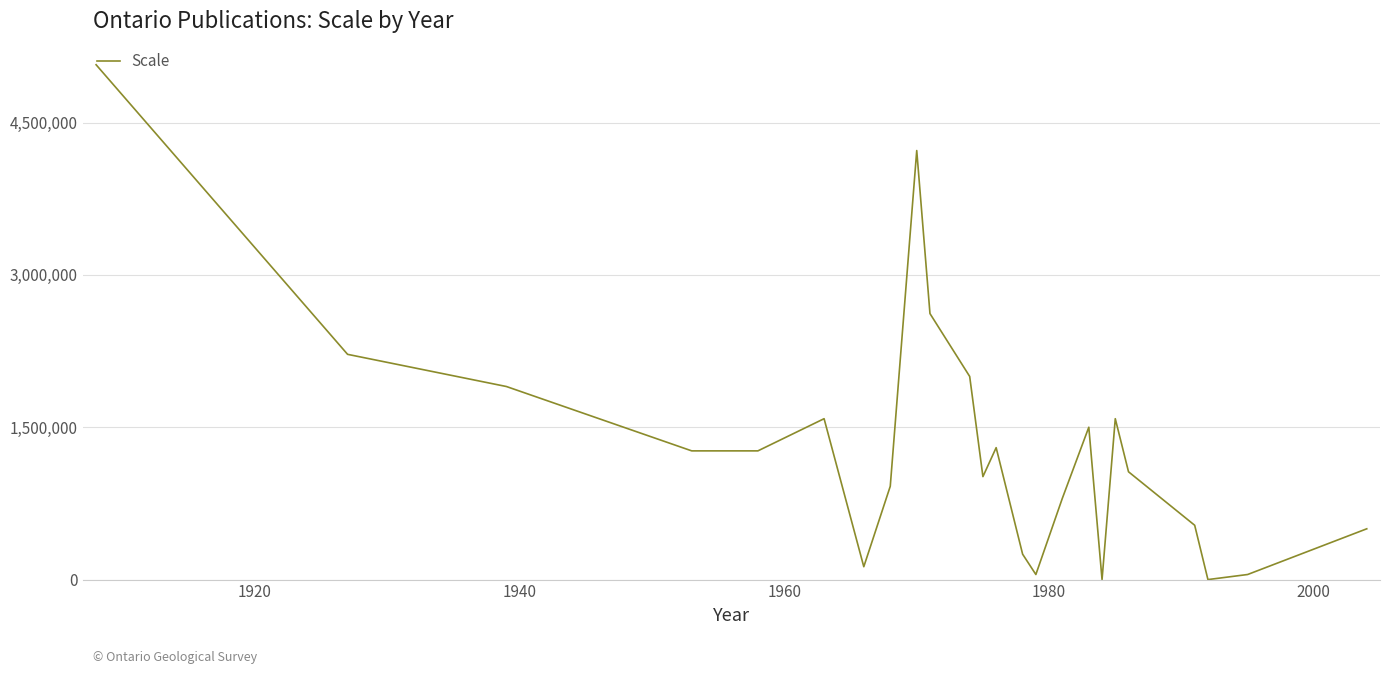

What is the difference between the maximum and minimum values?

5068800.0